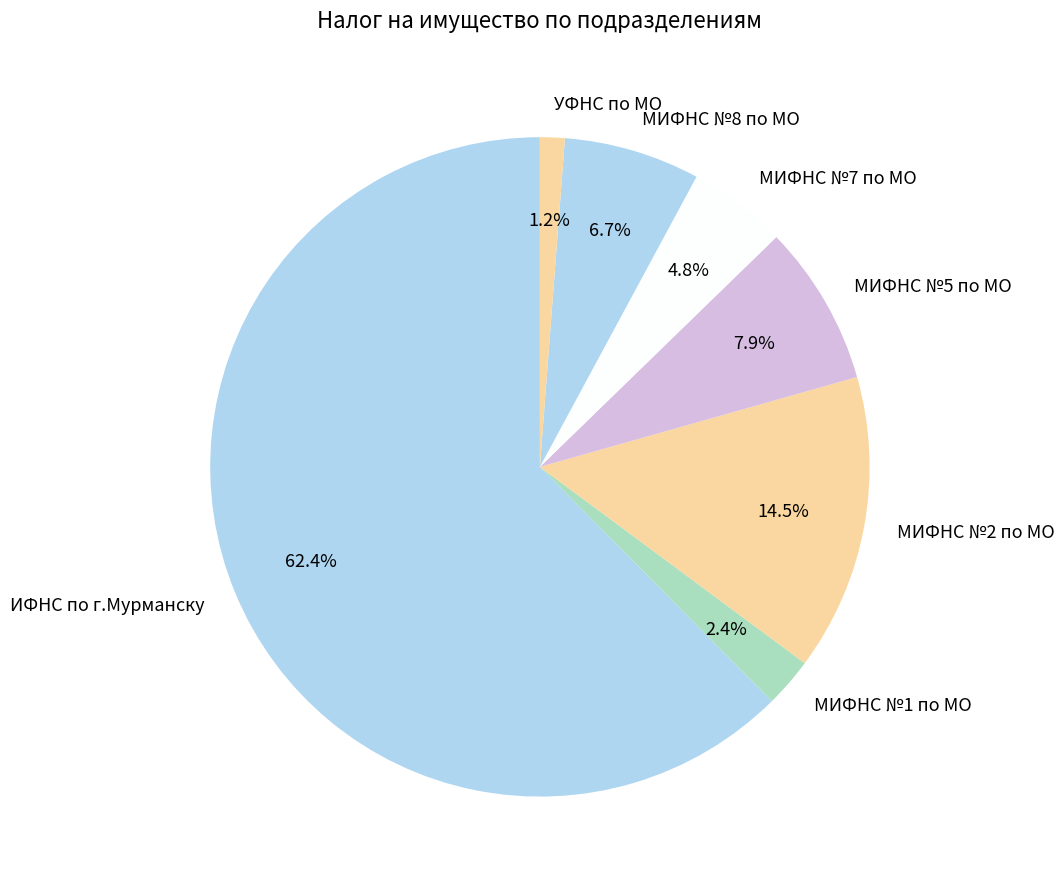

What percentage is the МИФНС №8 по МО slice, to the nearest percent?

7%